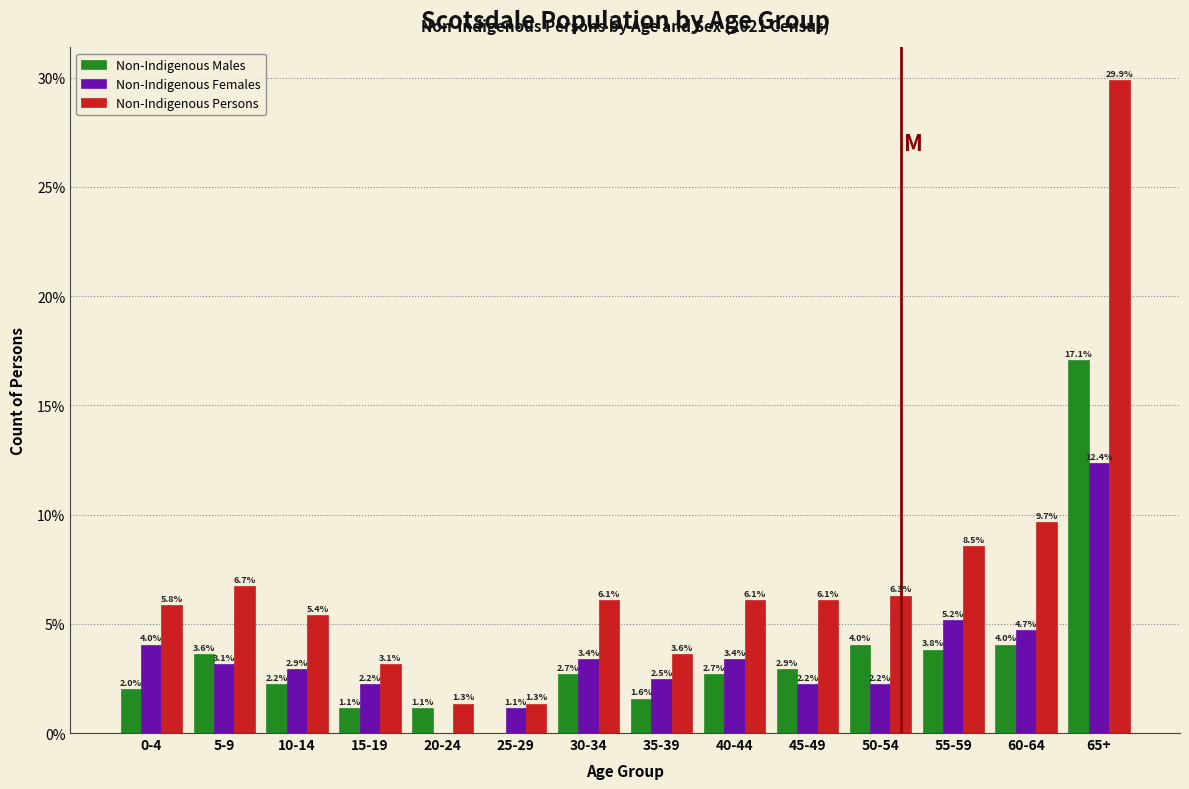

Reading left to right, transcribe all the data shown in this chart.

Non-Indigenous Males: 0-4=2.0	5-9=3.6	10-14=2.2	15-19=1.1	20-24=1.1	25-29=0.0	30-34=2.7	35-39=1.6	40-44=2.7	45-49=2.9	50-54=4.0	55-59=3.8	60-64=4.0	65+=17.1
Non-Indigenous Females: 0-4=4.0	5-9=3.1	10-14=2.9	15-19=2.2	20-24=0.0	25-29=1.1	30-34=3.4	35-39=2.5	40-44=3.4	45-49=2.2	50-54=2.2	55-59=5.2	60-64=4.7	65+=12.4
Non-Indigenous Persons: 0-4=5.8	5-9=6.7	10-14=5.4	15-19=3.1	20-24=1.3	25-29=1.3	30-34=6.1	35-39=3.6	40-44=6.1	45-49=6.1	50-54=6.3	55-59=8.5	60-64=9.7	65+=29.9